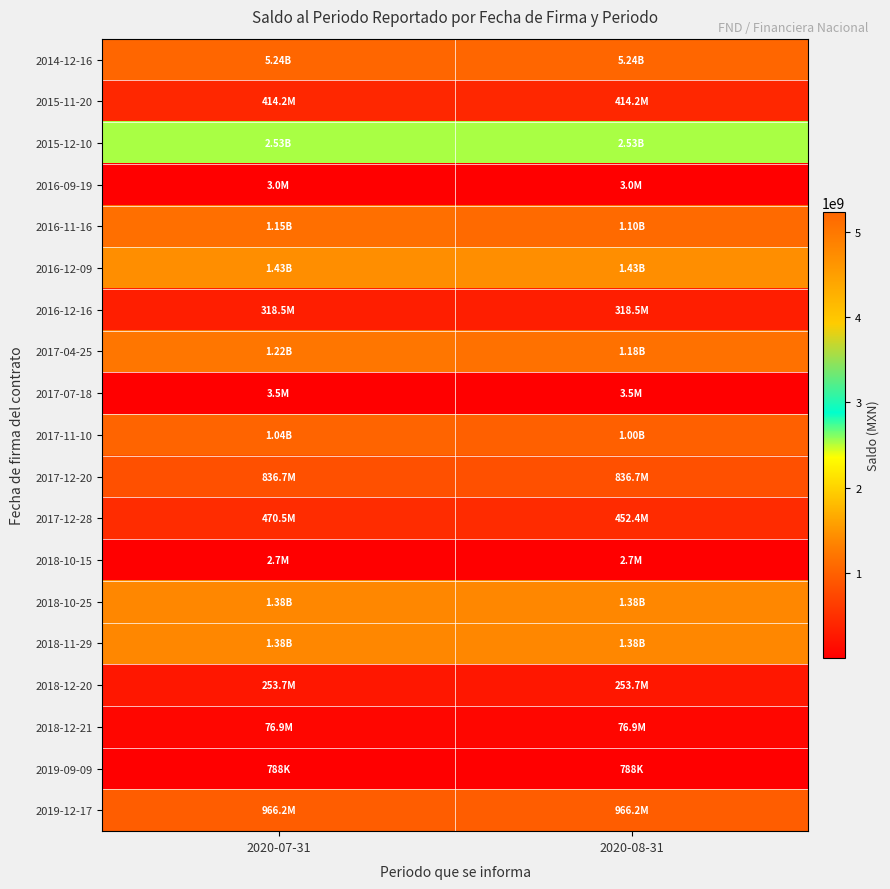

List the series in order of their peak value, highest first.

2014-12-16, 2015-12-10, 2016-12-09, 2018-10-25, 2018-11-29, 2017-04-25, 2016-11-16, 2017-11-10, 2019-12-17, 2017-12-20, 2017-12-28, 2015-11-20, 2016-12-16, 2018-12-20, 2018-12-21, 2017-07-18, 2016-09-19, 2018-10-15, 2019-09-09